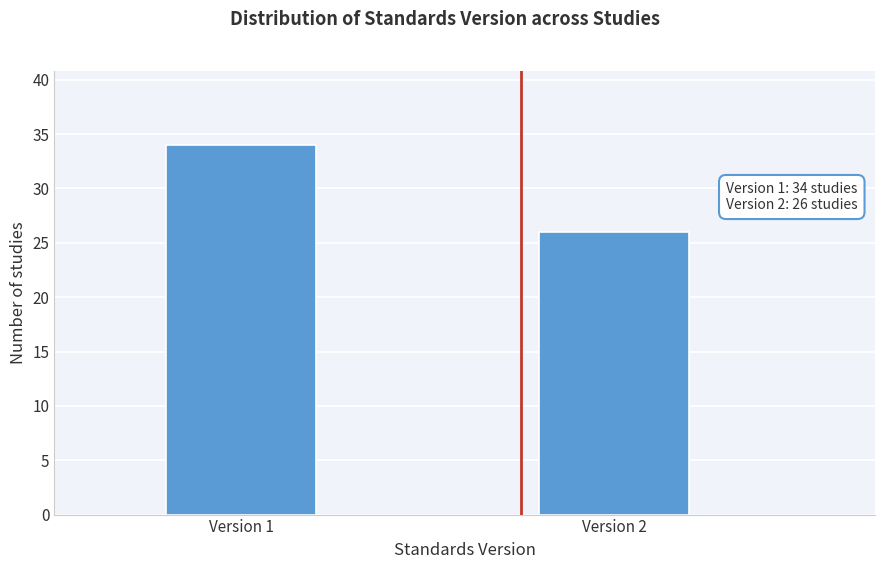

Reading left to right, transcribe all the data shown in this chart.

Version 1=34	Version 2=26